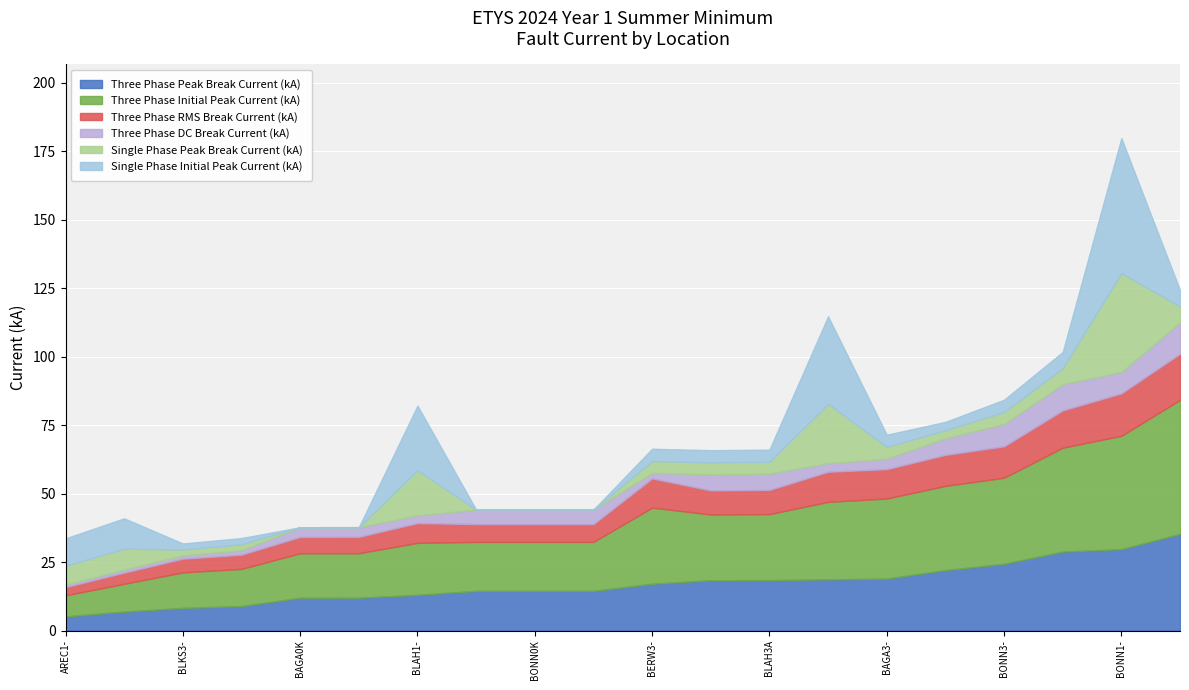

Rank the series at BONN1- from highest to lowest value.

Single Phase Initial Peak Current (kA), Three Phase Initial Peak Current (kA), Single Phase Peak Break Current (kA), Three Phase Peak Break Current (kA), Three Phase RMS Break Current (kA), Three Phase DC Break Current (kA)